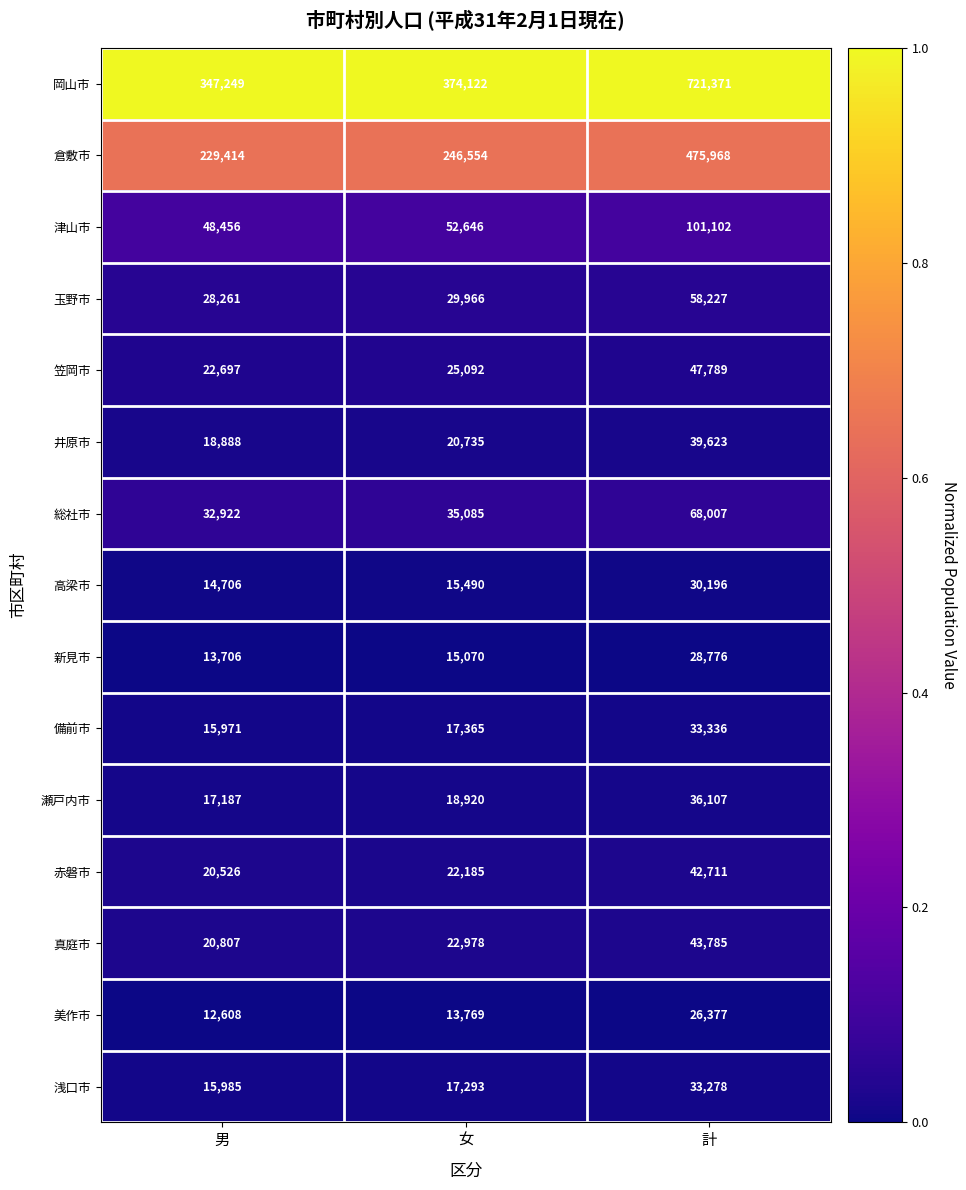

What is the total value across all series at 計?

1786653